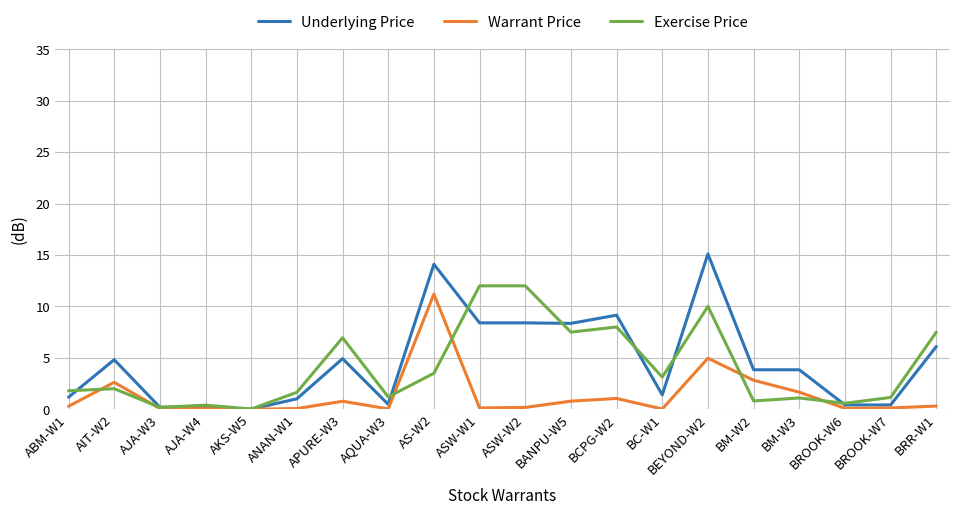

Is the value of Underlying Price at AJA-W3 greater than the value of Exercise Price at ABM-W1?

No